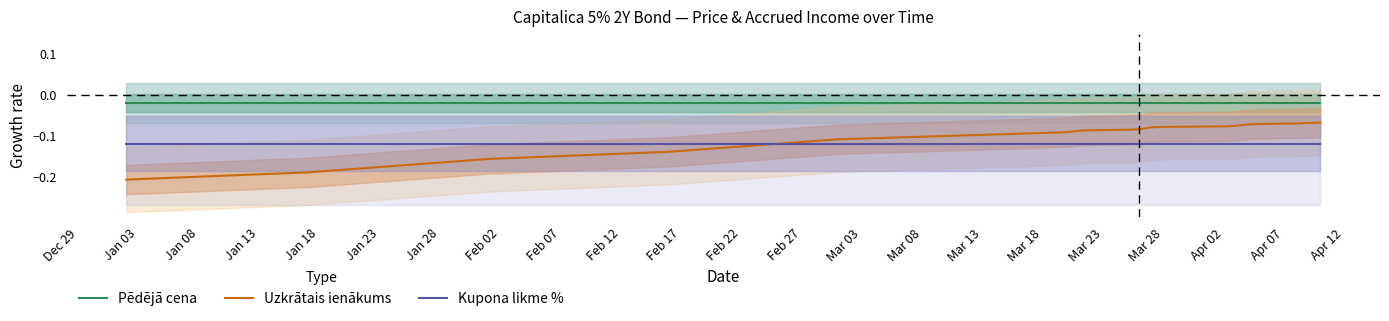

Which series ends up on top after the final intersection of Kupona likme % and Uzkrātais ienākums?

Uzkrātais ienākums